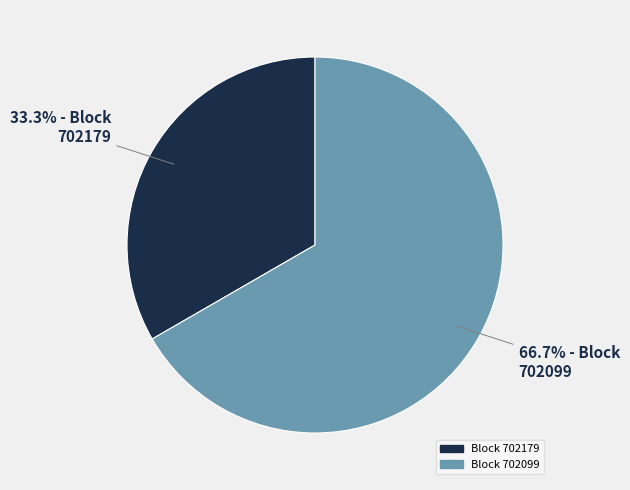

Does any single category account for the majority?

Yes